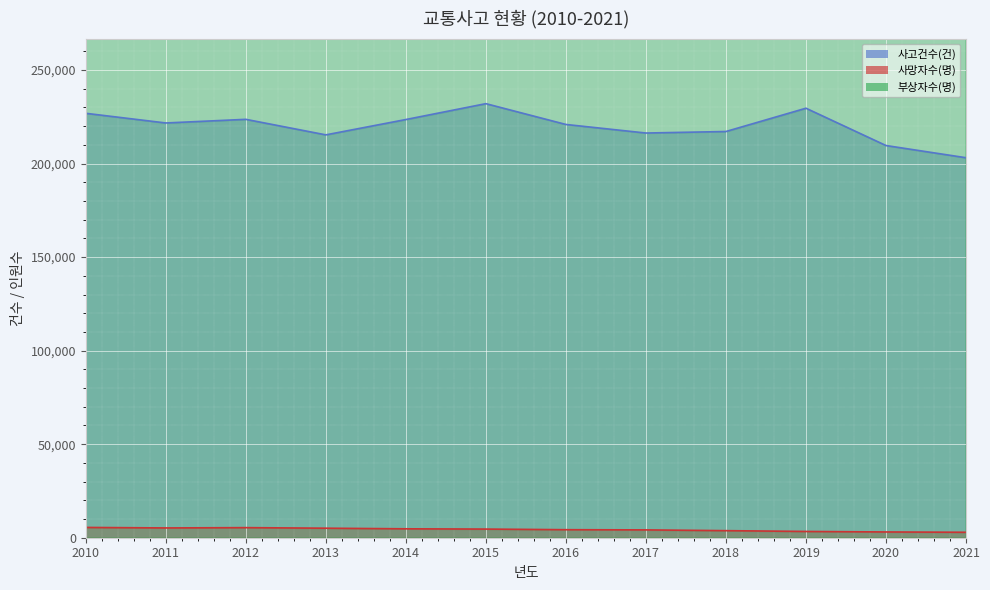

What is the total value across all series at 2012?

573613